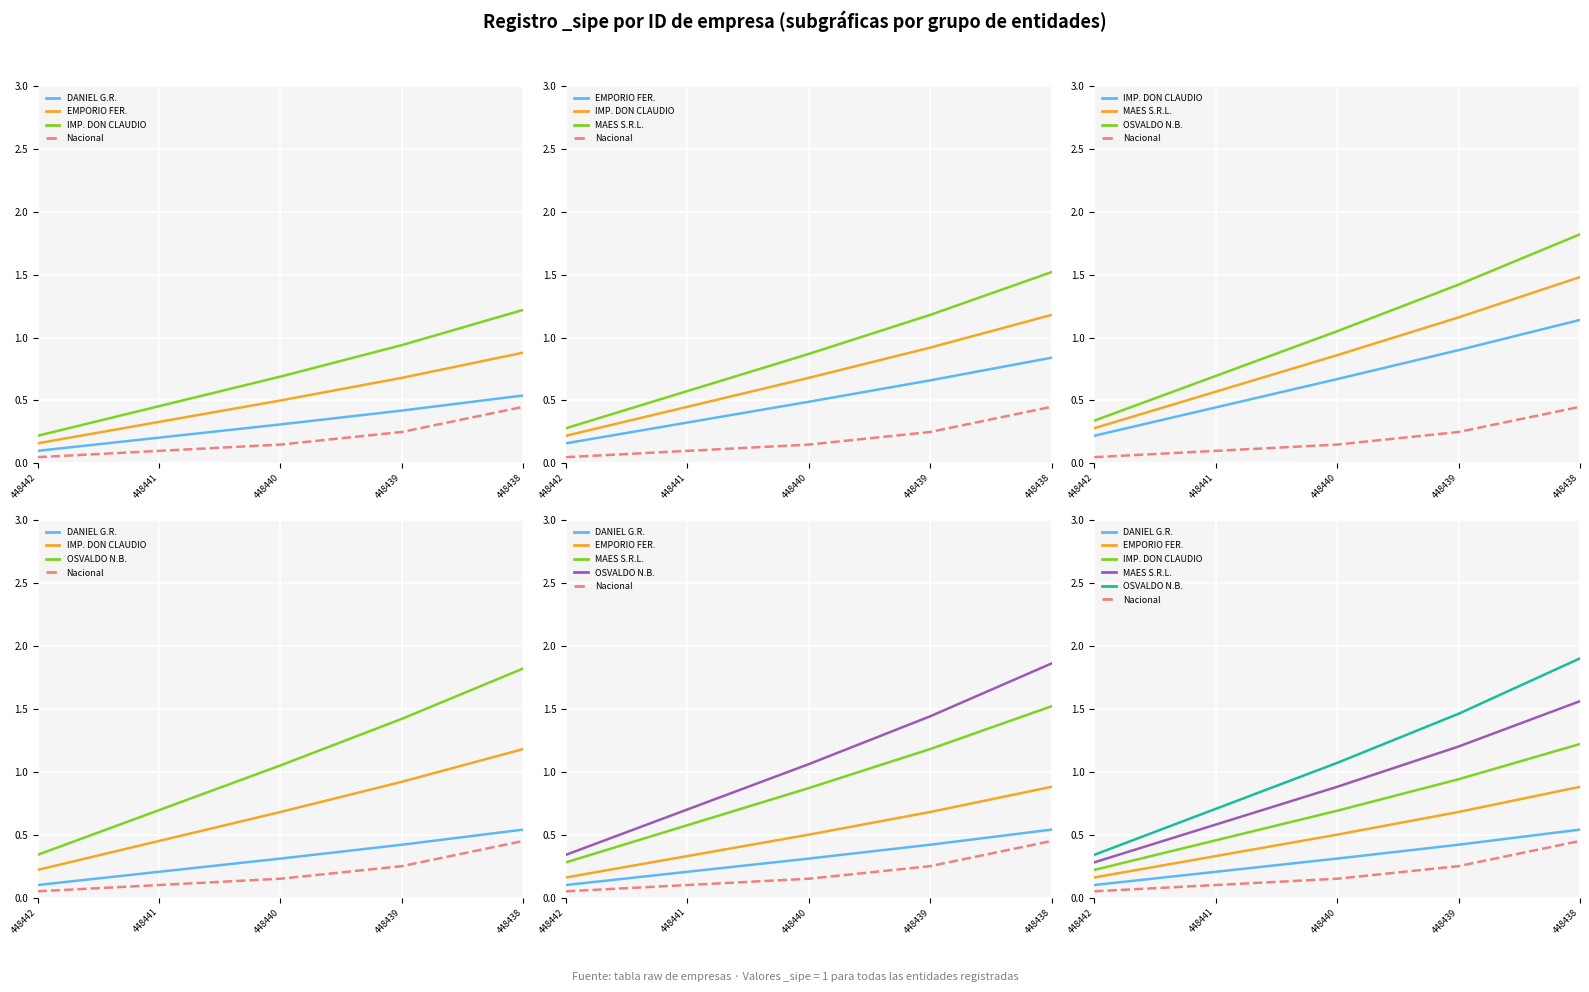

Does the chart display data point markers on the line(s)?

No